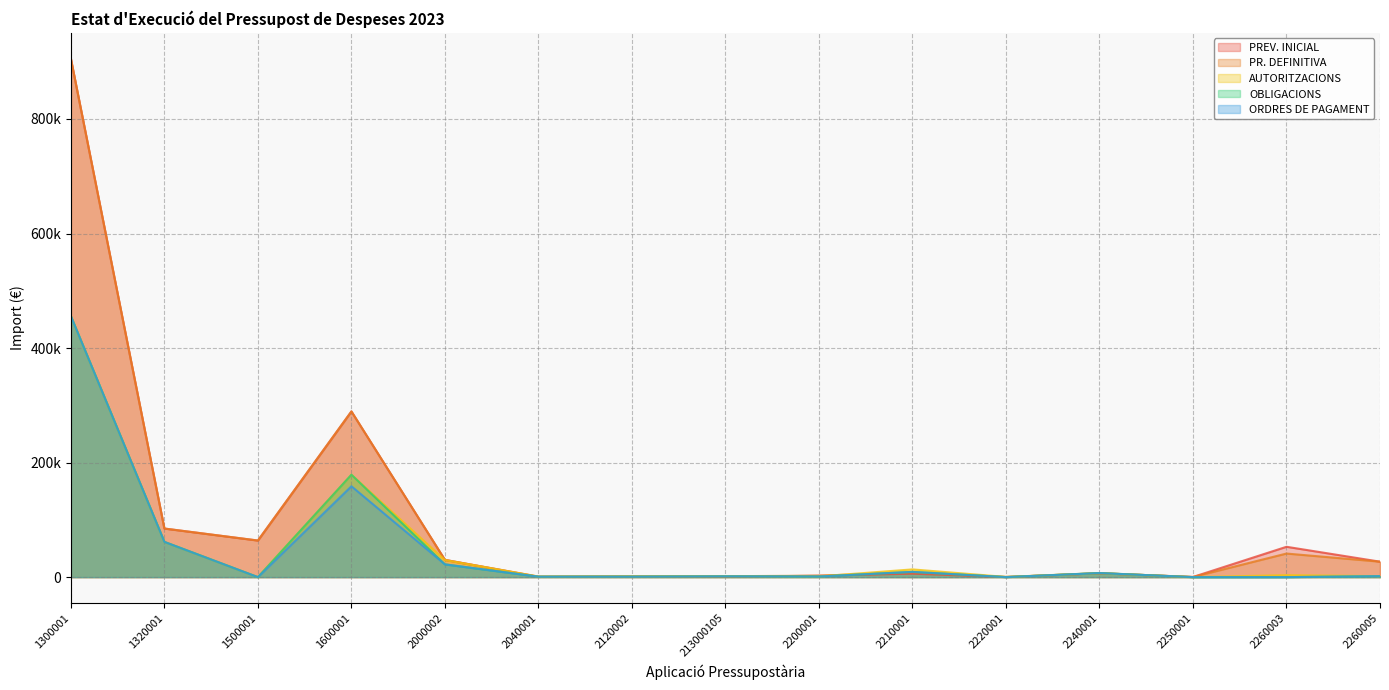

How many distinct data groups are displayed?

5